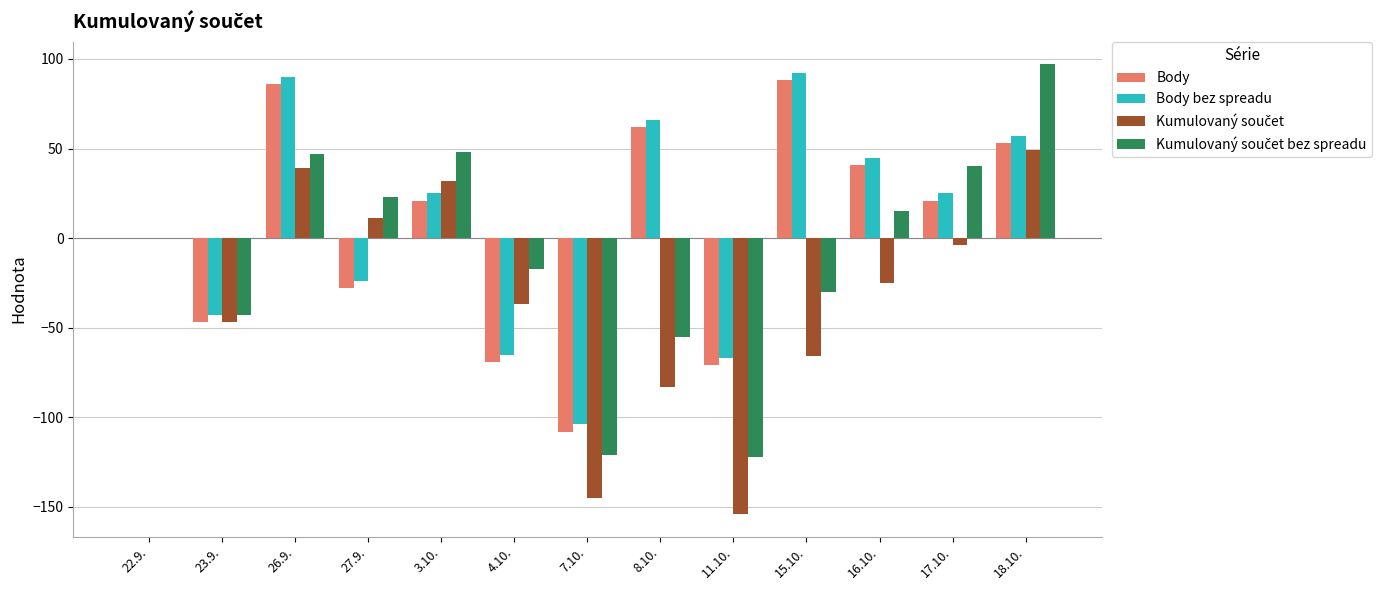

At which label is Body closest to -10?

22.9.